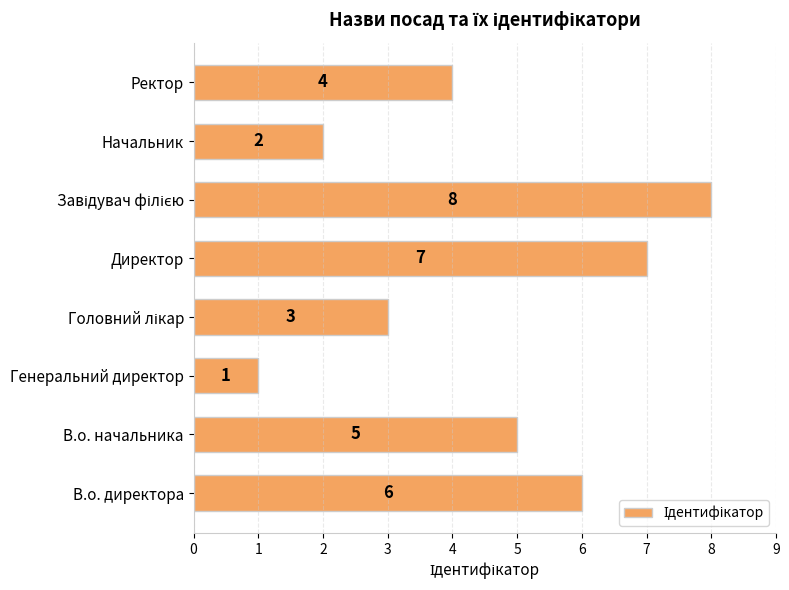

At which label is the value closest to 4?

Ректор